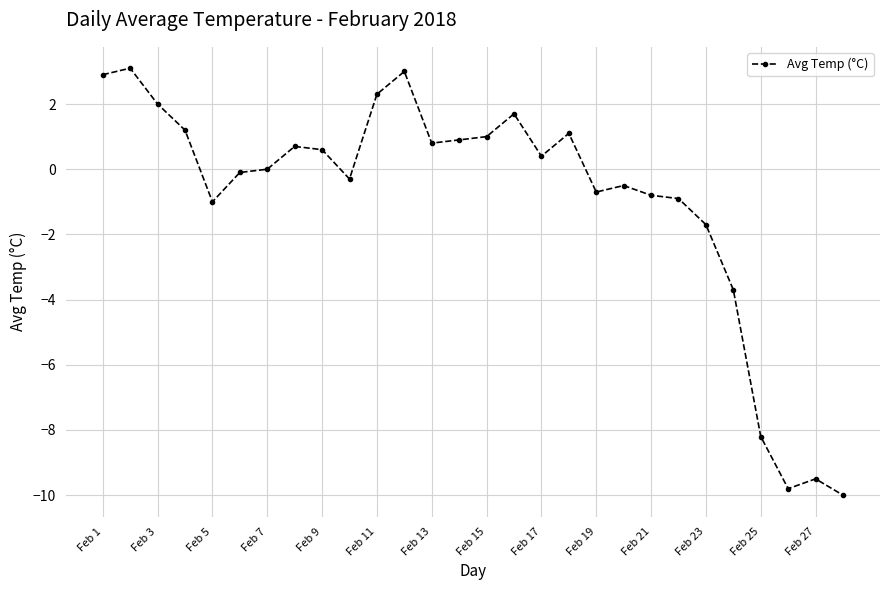

What is the value of the 14th point from the left?

0.9